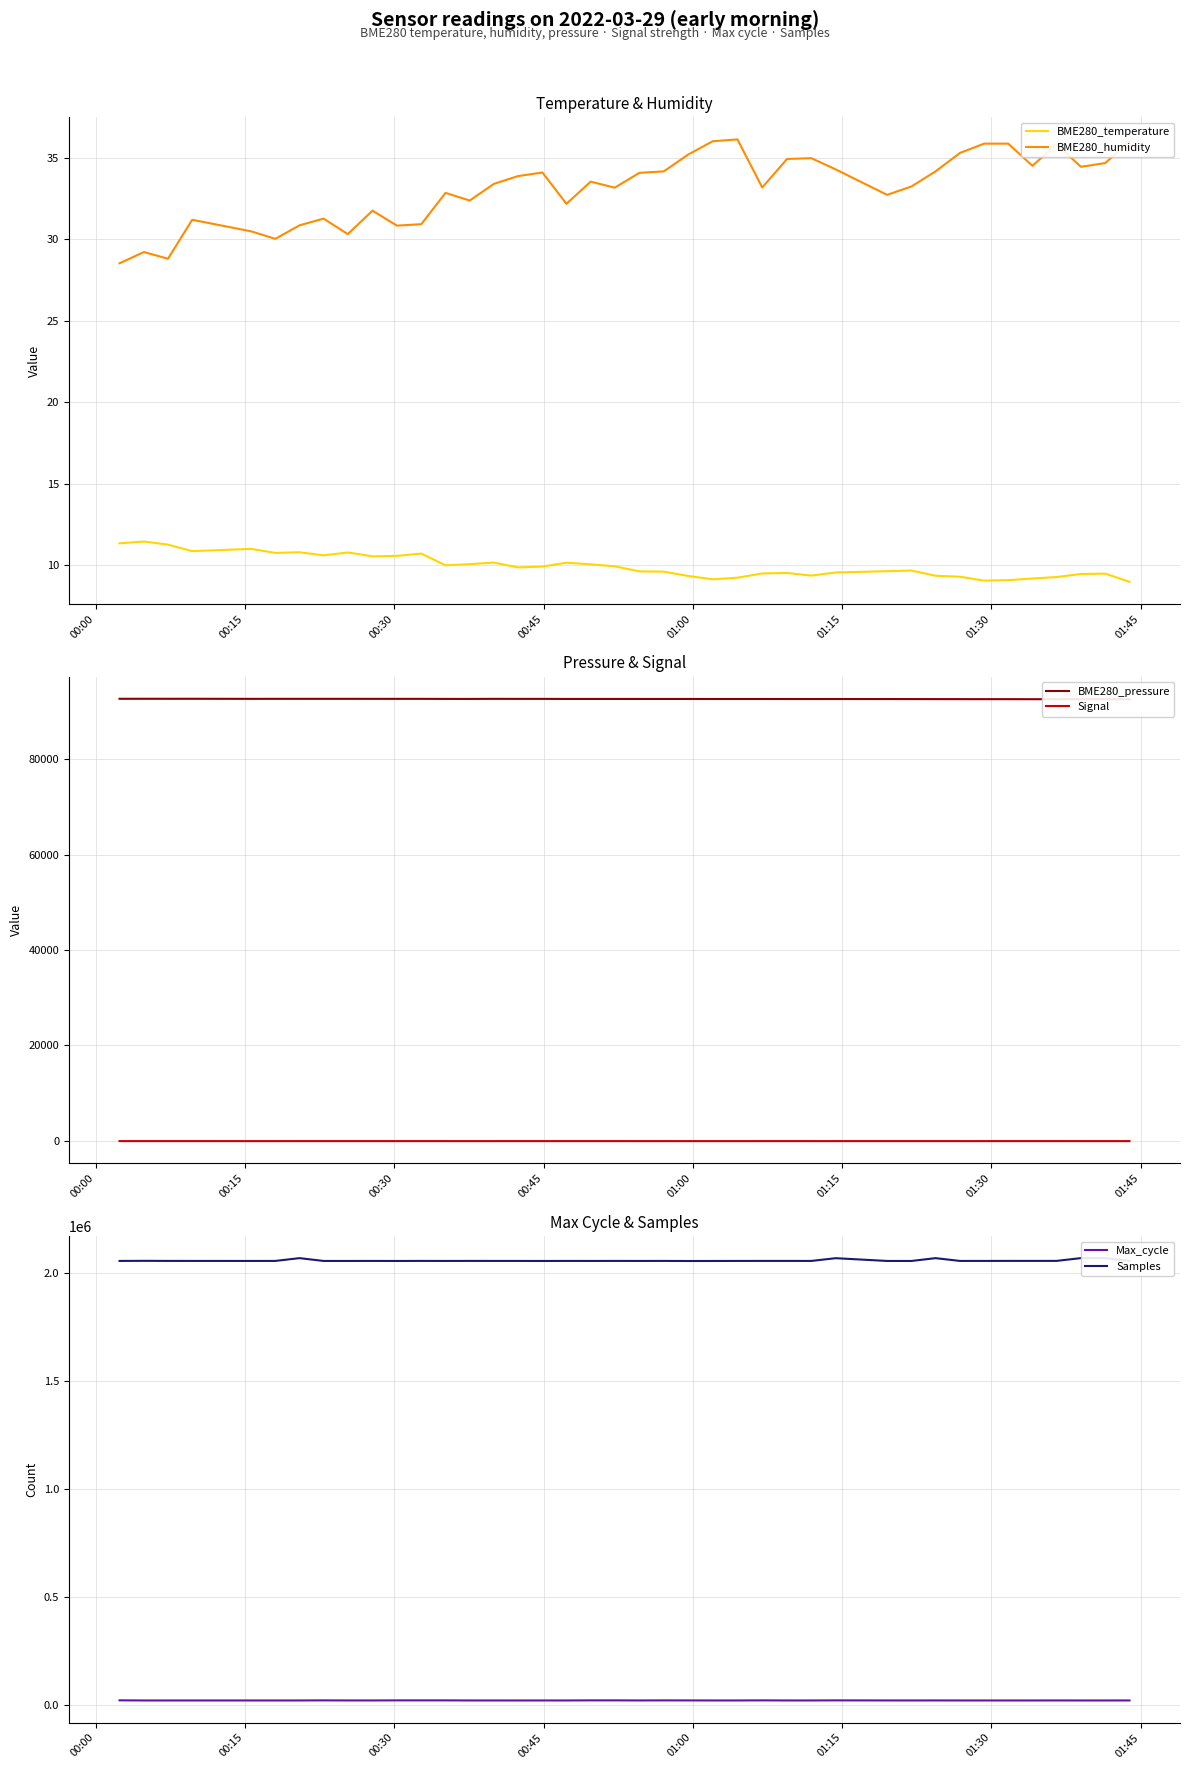

At how many categories does at least one series exceed 64557?

40